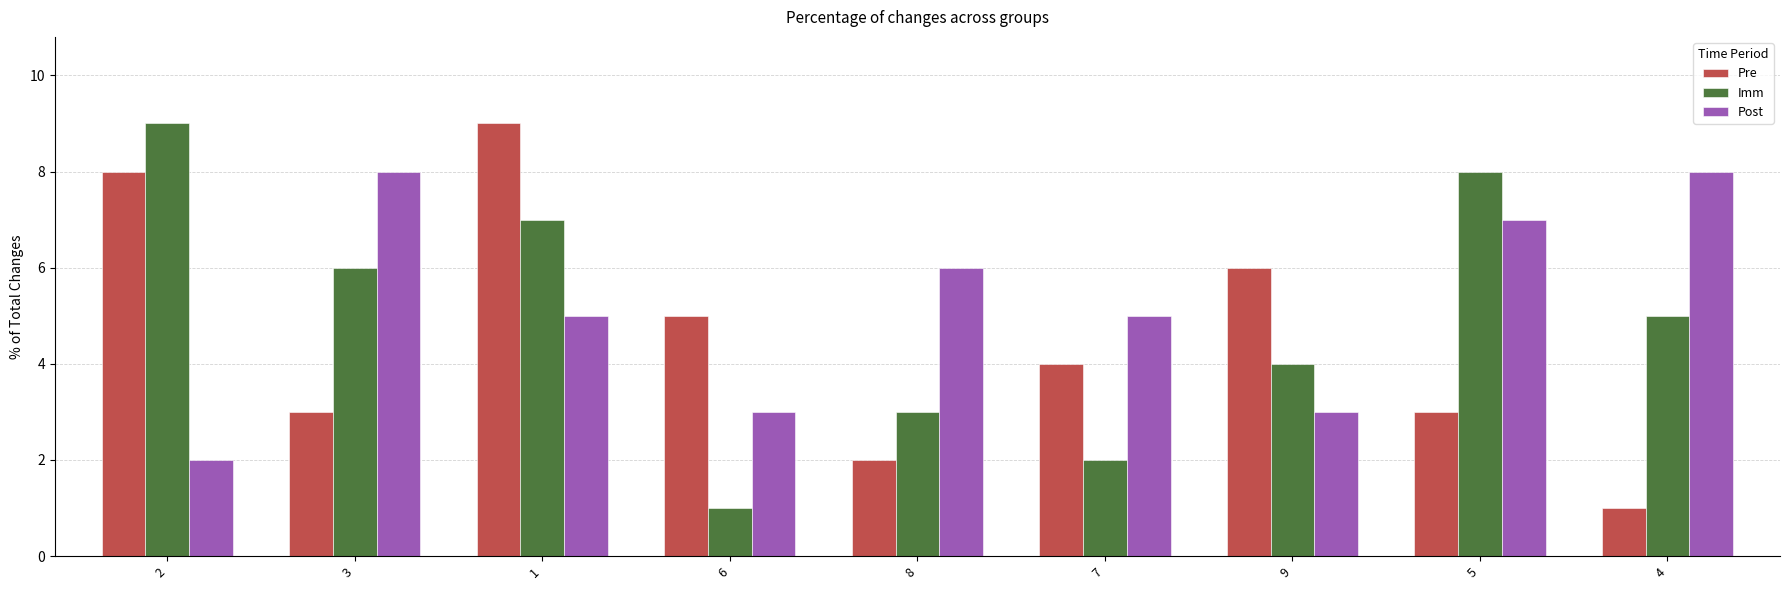

Is it true that Imm equals 2 at 8?

False